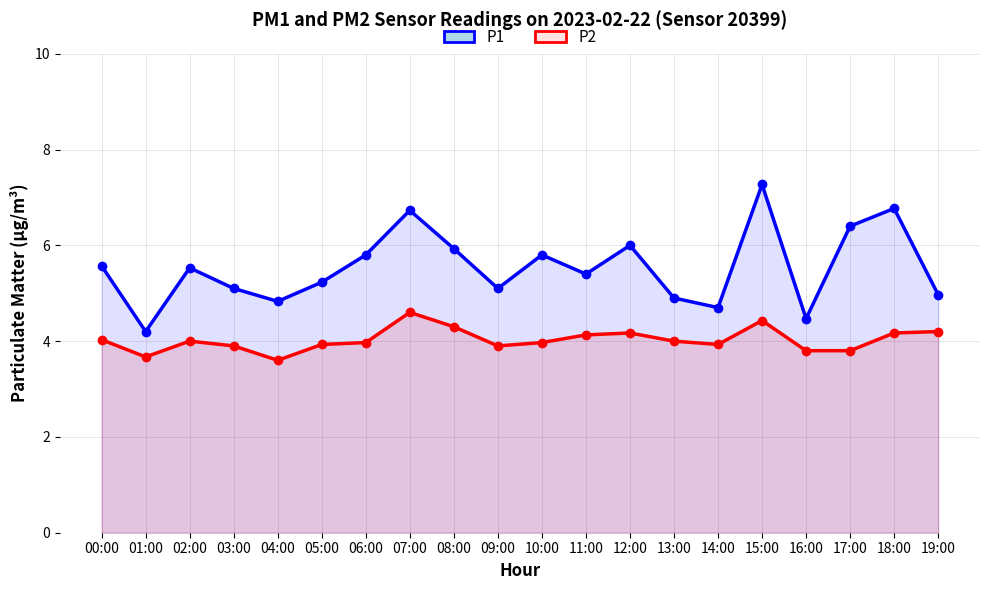

The P2 series shows 1.0 at 01:00. True or false?

False